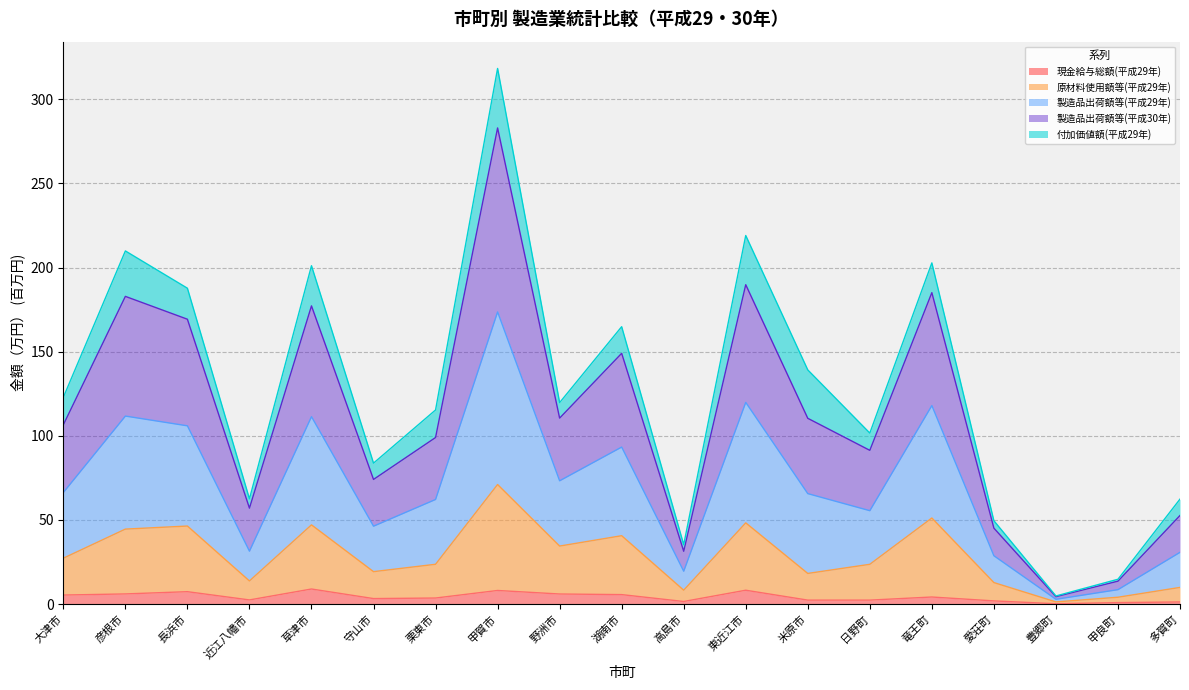

What position from the right is 大津市?

19